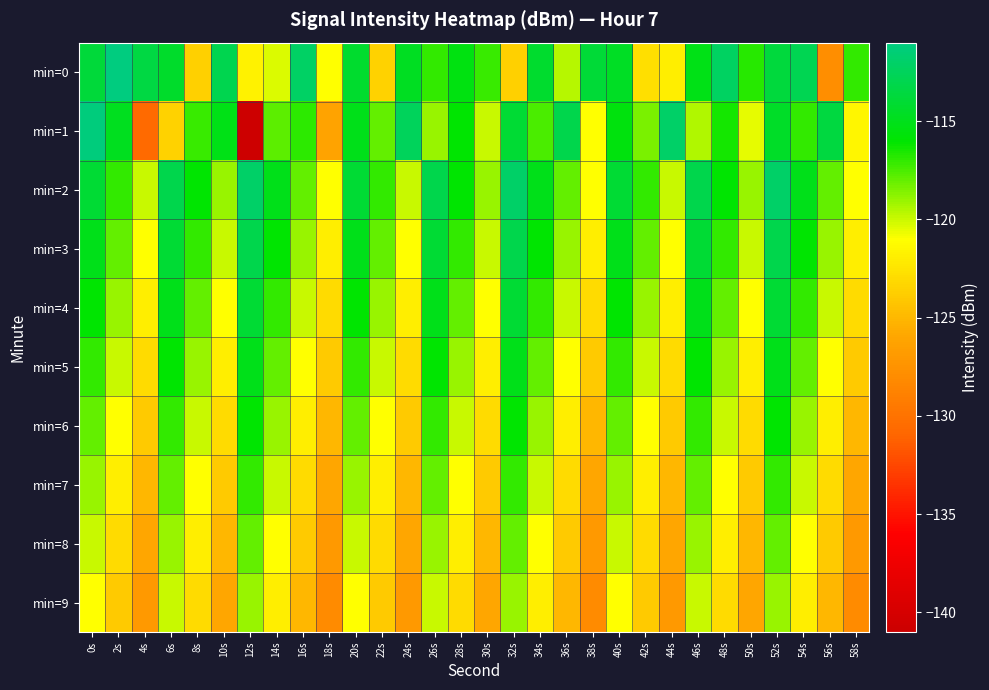

Reading right to left, list all the values displayed in this chart.

min=0: 58s=-117.0	56s=-127.8	54s=-112.8	52s=-113.6	50s=-116.8	48s=-112.3	46s=-115.1	44s=-122.0	42s=-122.7	40s=-114.6	38s=-113.9	36s=-119.6	34s=-114.2	32s=-123.6	30s=-117.2	28s=-115.4	26s=-117.1	24s=-114.7	22s=-123.5	20s=-114.3	18s=-121.1	16s=-112.1	14s=-120.3	12s=-121.7	10s=-112.9	8s=-123.6	6s=-114.3	4s=-113.4	2s=-111.1	0s=-113.8
min=1: 58s=-121.5	56s=-113.5	54s=-117.0	52s=-114.5	50s=-120.5	48s=-116.5	46s=-119.5	44s=-112.0	42s=-118.5	40s=-115.5	38s=-121.0	36s=-113.0	34s=-117.5	32s=-114.0	30s=-120.0	28s=-116.0	26s=-119.0	24s=-112.5	22s=-118.0	20s=-115.0	18s=-126.2	16s=-116.9	14s=-117.8	12s=-140.8	10s=-115.2	8s=-117.1	6s=-123.5	4s=-130.7	2s=-114.8	0s=-111.2
min=2: 58s=-121.0	56s=-118.0	54s=-115.0	52s=-112.0	50s=-119.0	48s=-116.0	46s=-113.0	44s=-120.0	42s=-117.0	40s=-114.0	38s=-121.0	36s=-118.0	34s=-115.0	32s=-112.0	30s=-119.0	28s=-116.0	26s=-113.0	24s=-120.0	22s=-117.0	20s=-114.0	18s=-121.0	16s=-118.0	14s=-115.0	12s=-112.0	10s=-119.0	8s=-116.0	6s=-113.0	4s=-120.0	2s=-117.0	0s=-114.0
min=3: 58s=-122.0	56s=-119.0	54s=-116.0	52s=-113.0	50s=-120.0	48s=-117.0	46s=-114.0	44s=-121.0	42s=-118.0	40s=-115.0	38s=-122.0	36s=-119.0	34s=-116.0	32s=-113.0	30s=-120.0	28s=-117.0	26s=-114.0	24s=-121.0	22s=-118.0	20s=-115.0	18s=-122.0	16s=-119.0	14s=-116.0	12s=-113.0	10s=-120.0	8s=-117.0	6s=-114.0	4s=-121.0	2s=-118.0	0s=-115.0
min=4: 58s=-123.0	56s=-120.0	54s=-117.0	52s=-114.0	50s=-121.0	48s=-118.0	46s=-115.0	44s=-122.0	42s=-119.0	40s=-116.0	38s=-123.0	36s=-120.0	34s=-117.0	32s=-114.0	30s=-121.0	28s=-118.0	26s=-115.0	24s=-122.0	22s=-119.0	20s=-116.0	18s=-123.0	16s=-120.0	14s=-117.0	12s=-114.0	10s=-121.0	8s=-118.0	6s=-115.0	4s=-122.0	2s=-119.0	0s=-116.0
min=5: 58s=-124.0	56s=-121.0	54s=-118.0	52s=-115.0	50s=-122.0	48s=-119.0	46s=-116.0	44s=-123.0	42s=-120.0	40s=-117.0	38s=-124.0	36s=-121.0	34s=-118.0	32s=-115.0	30s=-122.0	28s=-119.0	26s=-116.0	24s=-123.0	22s=-120.0	20s=-117.0	18s=-124.0	16s=-121.0	14s=-118.0	12s=-115.0	10s=-122.0	8s=-119.0	6s=-116.0	4s=-123.0	2s=-120.0	0s=-117.0
min=6: 58s=-125.0	56s=-122.0	54s=-119.0	52s=-116.0	50s=-123.0	48s=-120.0	46s=-117.0	44s=-124.0	42s=-121.0	40s=-118.0	38s=-125.0	36s=-122.0	34s=-119.0	32s=-116.0	30s=-123.0	28s=-120.0	26s=-117.0	24s=-124.0	22s=-121.0	20s=-118.0	18s=-125.0	16s=-122.0	14s=-119.0	12s=-116.0	10s=-123.0	8s=-120.0	6s=-117.0	4s=-124.0	2s=-121.0	0s=-118.0
min=7: 58s=-126.0	56s=-123.0	54s=-120.0	52s=-117.0	50s=-124.0	48s=-121.0	46s=-118.0	44s=-125.0	42s=-122.0	40s=-119.0	38s=-126.0	36s=-123.0	34s=-120.0	32s=-117.0	30s=-124.0	28s=-121.0	26s=-118.0	24s=-125.0	22s=-122.0	20s=-119.0	18s=-126.0	16s=-123.0	14s=-120.0	12s=-117.0	10s=-124.0	8s=-121.0	6s=-118.0	4s=-125.0	2s=-122.0	0s=-119.0
min=8: 58s=-127.0	56s=-124.0	54s=-121.0	52s=-118.0	50s=-125.0	48s=-122.0	46s=-119.0	44s=-126.0	42s=-123.0	40s=-120.0	38s=-127.0	36s=-124.0	34s=-121.0	32s=-118.0	30s=-125.0	28s=-122.0	26s=-119.0	24s=-126.0	22s=-123.0	20s=-120.0	18s=-127.0	16s=-124.0	14s=-121.0	12s=-118.0	10s=-125.0	8s=-122.0	6s=-119.0	4s=-126.0	2s=-123.0	0s=-120.0
min=9: 58s=-128.0	56s=-125.0	54s=-122.0	52s=-119.0	50s=-126.0	48s=-123.0	46s=-120.0	44s=-127.0	42s=-124.0	40s=-121.0	38s=-128.0	36s=-125.0	34s=-122.0	32s=-119.0	30s=-126.0	28s=-123.0	26s=-120.0	24s=-127.0	22s=-124.0	20s=-121.0	18s=-128.0	16s=-125.0	14s=-122.0	12s=-119.0	10s=-126.0	8s=-123.0	6s=-120.0	4s=-127.0	2s=-124.0	0s=-121.0